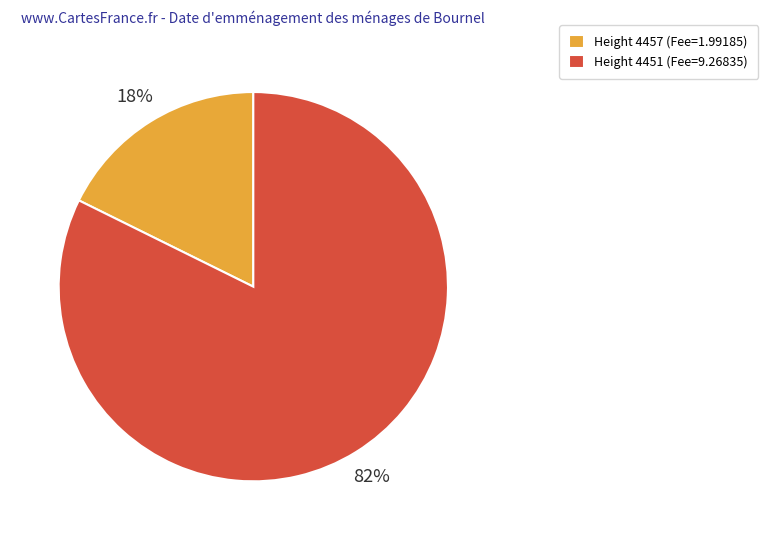

Do Height 4457 (Fee=1.99185) and Height 4451 (Fee=9.26835) together represent more than half of the pie?

Yes